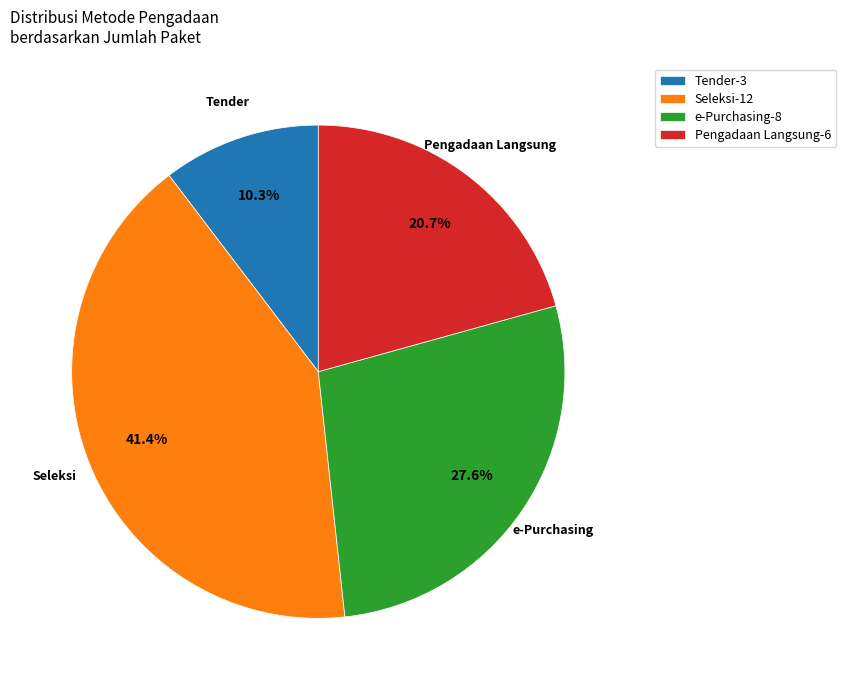

Count the number of slices in the pie.

4